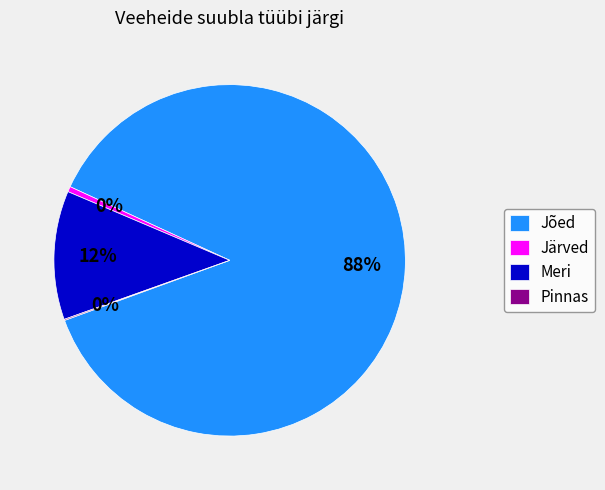

The Meri slice represents 12% of the pie. True or false?

True